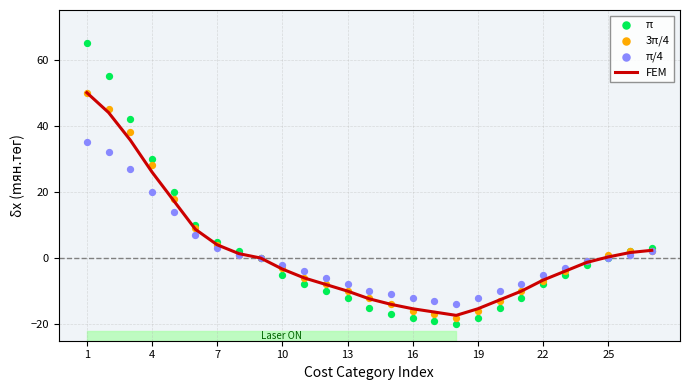

At how many categories does at least one series exceed 17?

5